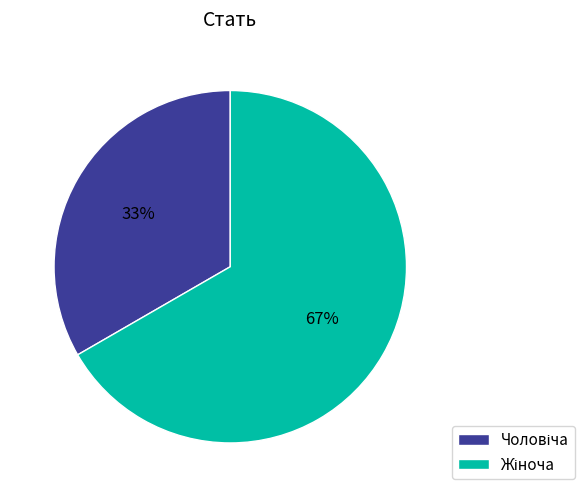

To the nearest percent, what is the average slice percentage?

50%